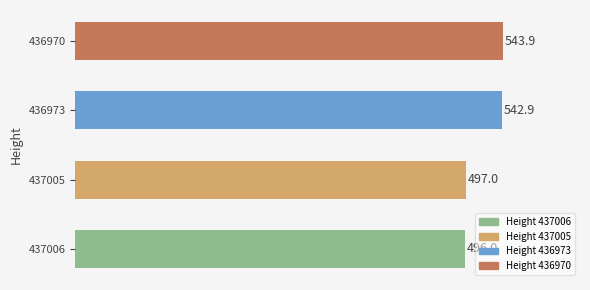

Which category has the highest value across all series?

436970